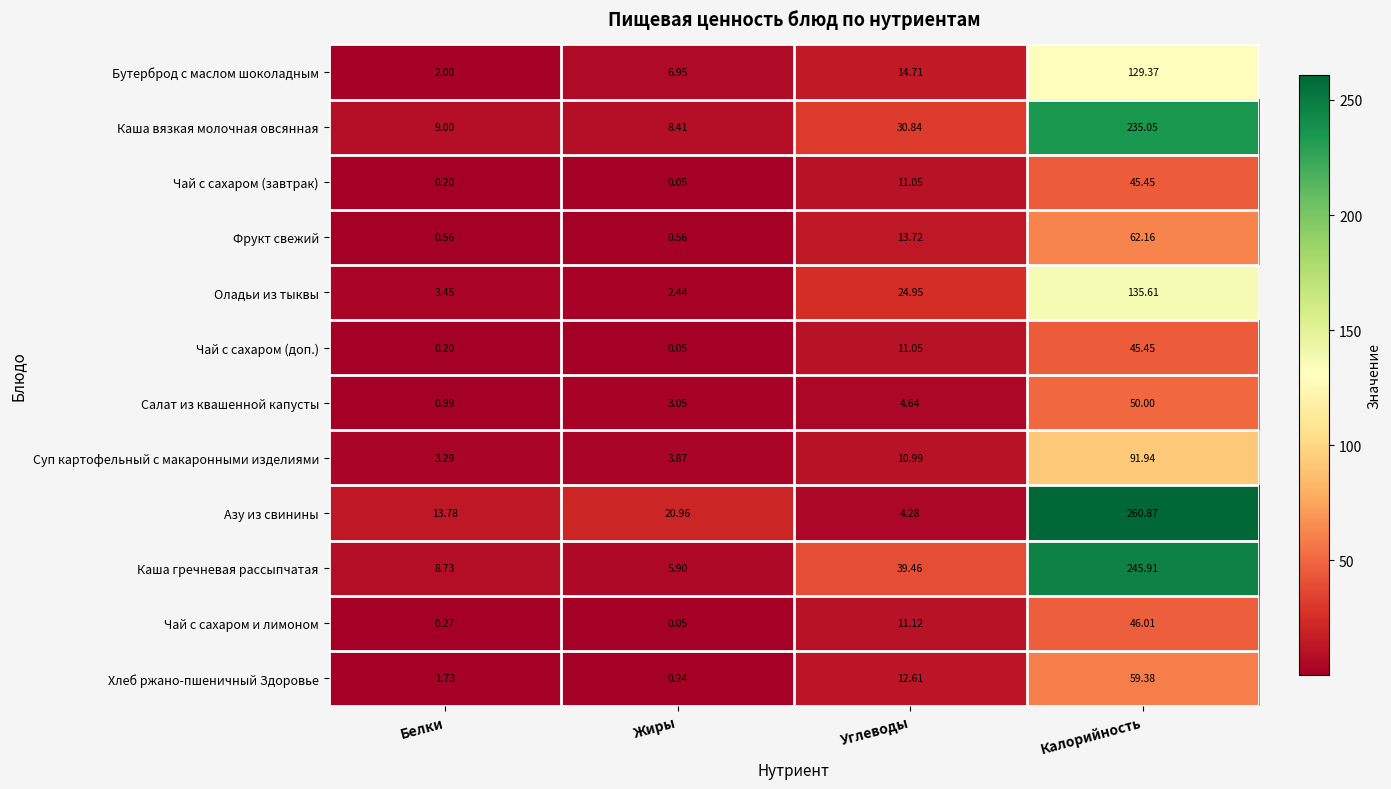

Where does the Фрукт свежий series first go above 13?

Углеводы